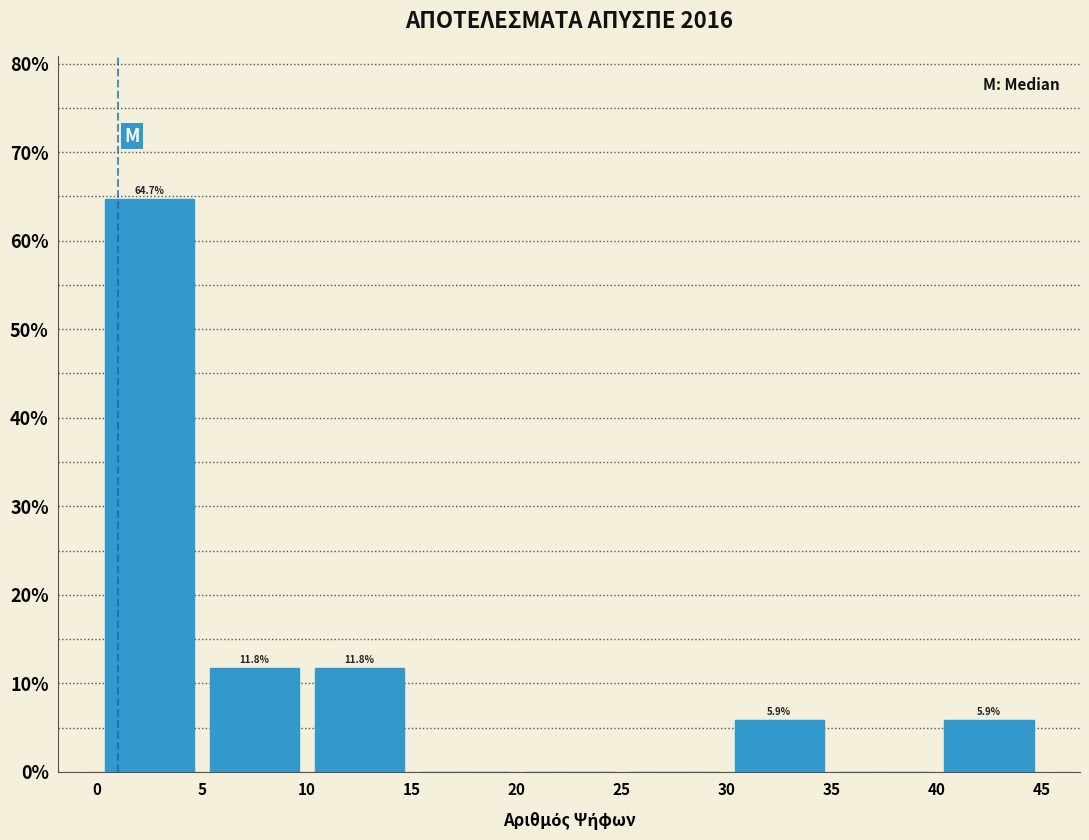

Which range on the x-axis has the tallest bar?

0 to 5